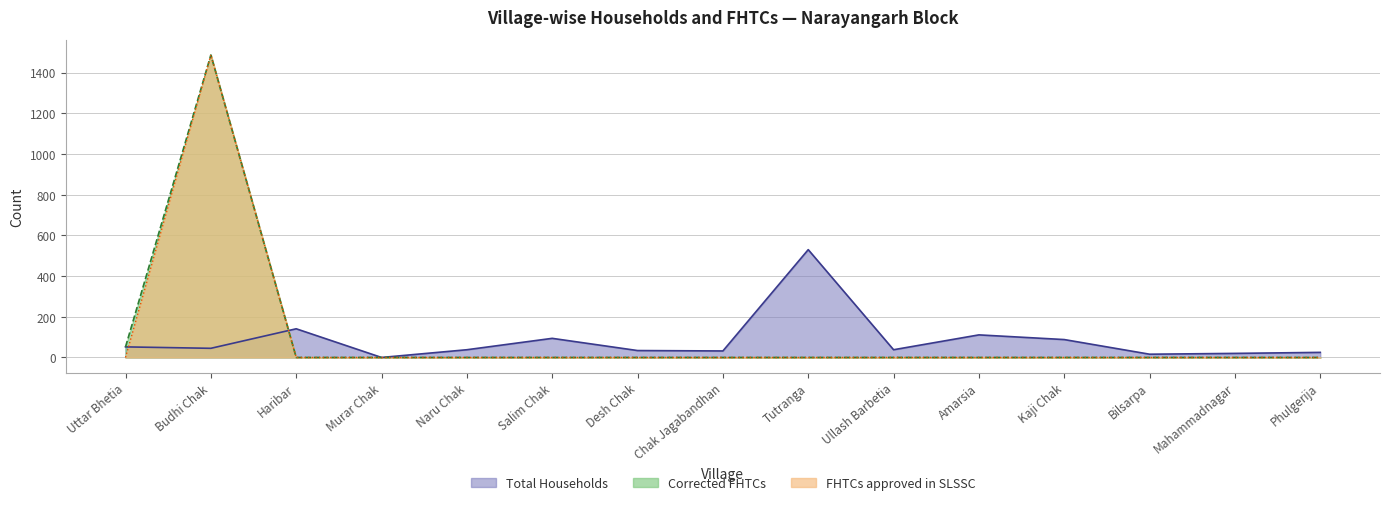

Is it true that Total Households equals 16 at Bilsarpa?

True